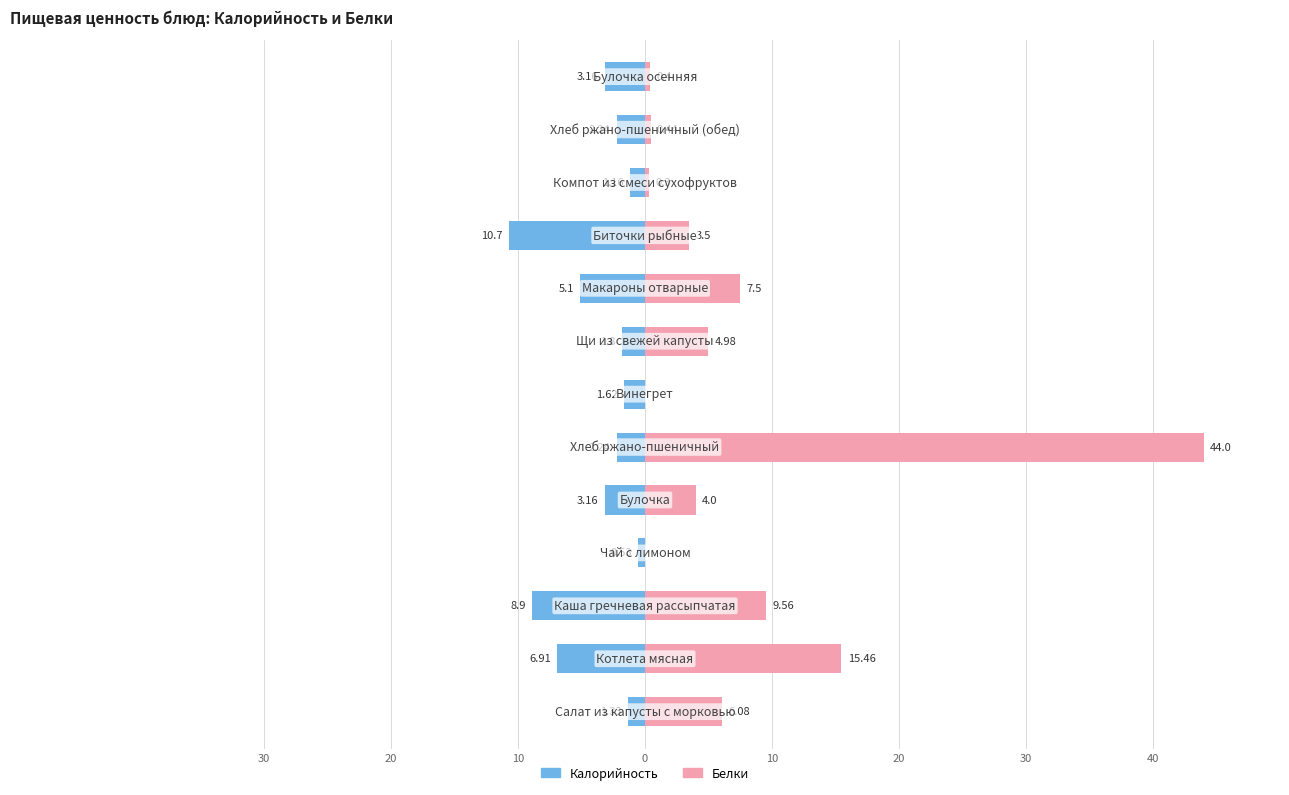

Rank the series by their maximum value, from highest to lowest.

Белки, Калорийность